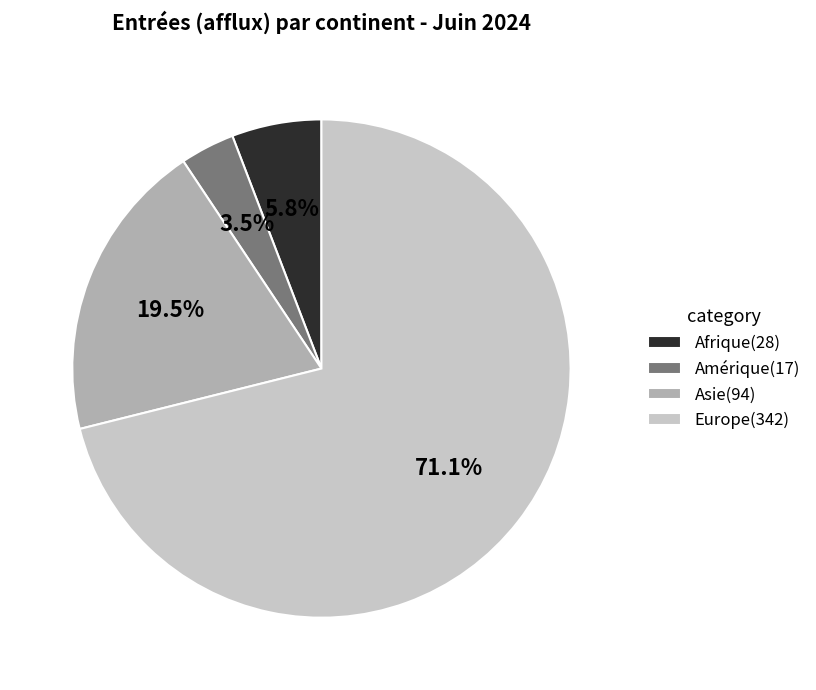

What portion of the pie excludes Amérique(17)?

96.5%